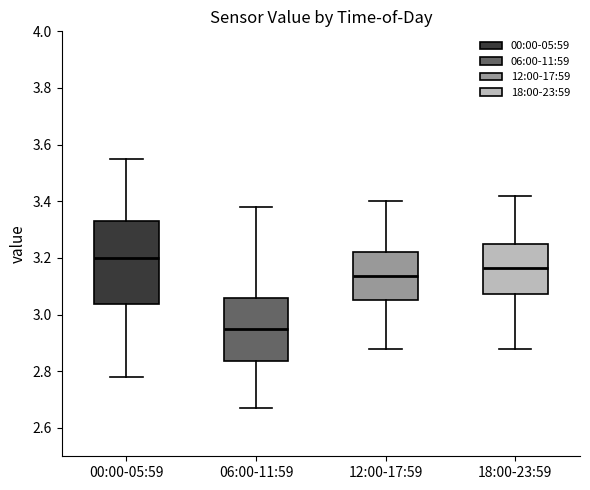

Reading left to right, transcribe this box plot: for each box, give where its median line is, the range the box spans, and where its two whiskers end, as read against the y-axis. The values are not printed on the chart, so give them approximately, as read against the axis.

00:00-05:59: median 3.20, box 3.04 to 3.34, whiskers 2.78 to 3.56
06:00-11:59: median 2.96, box 2.84 to 3.06, whiskers 2.68 to 3.38
12:00-17:59: median 3.14, box 3.06 to 3.22, whiskers 2.88 to 3.40
18:00-23:59: median 3.16, box 3.08 to 3.26, whiskers 2.88 to 3.42